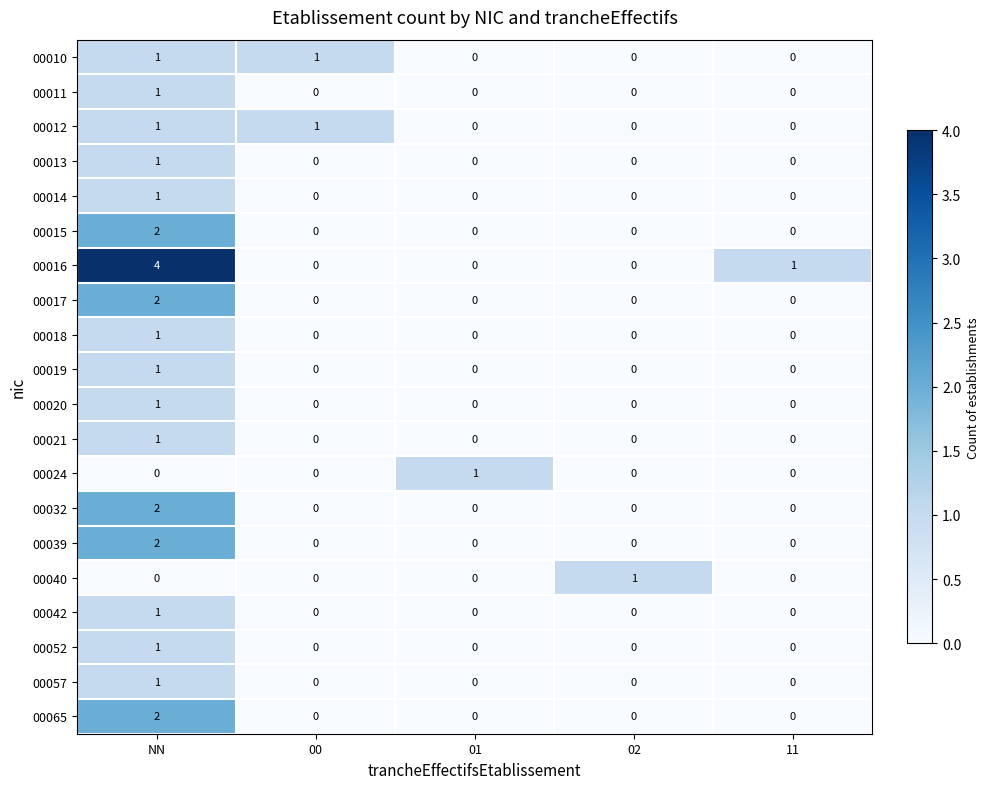

Is the value of 00012 at 01 greater than the value of 00016 at NN?

No